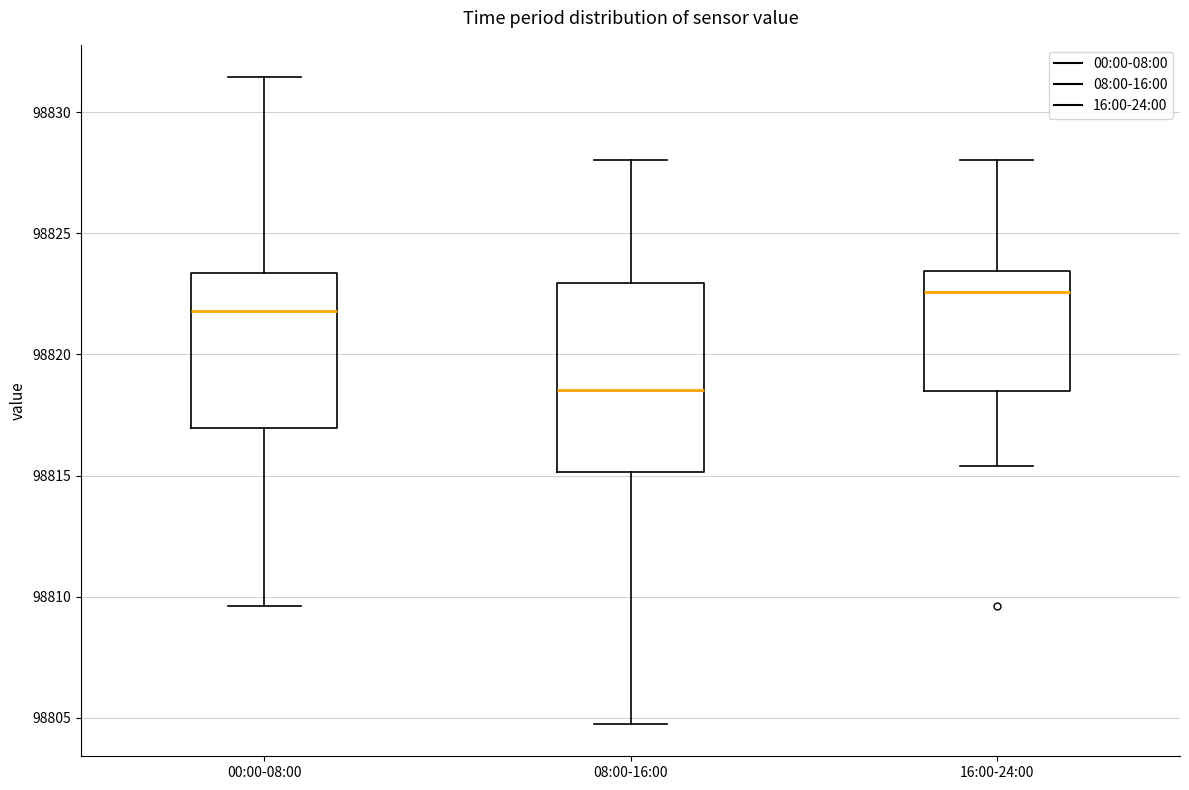

Reading left to right, read every box against the y-axis: the position of its median line, the range the box covers, and the ends of its whiskers. The values are not printed on the chart, so give them approximately, as read against the axis.

00:00-08:00: median 98822.0, box 98817.0 to 98823.5, whiskers 98809.5 to 98831.5
08:00-16:00: median 98818.5, box 98815.0 to 98823.0, whiskers 98805.0 to 98828.0
16:00-24:00: median 98822.5, box 98818.5 to 98823.5, whiskers 98815.5 to 98828.0